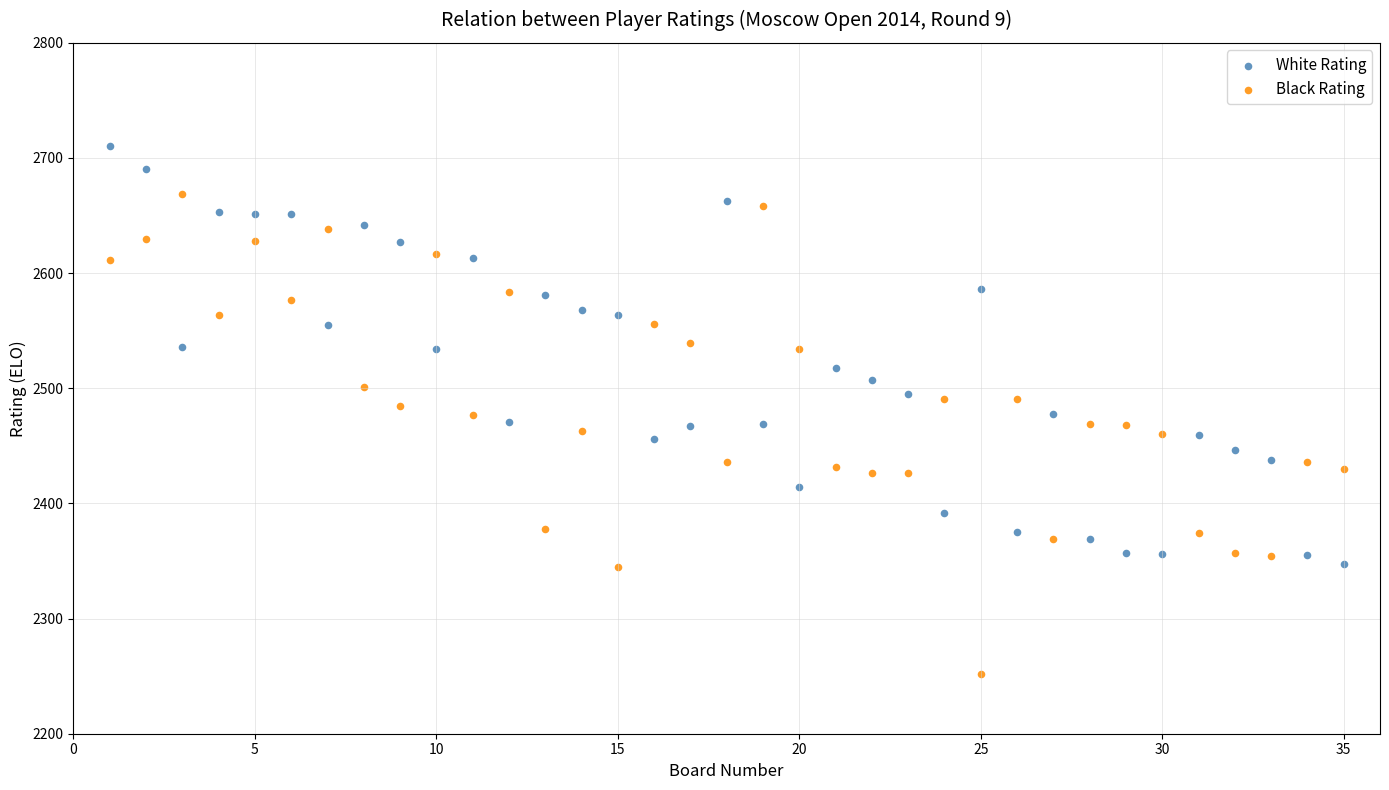

Across all data points, what is the range of Y values (max minus min)?

458